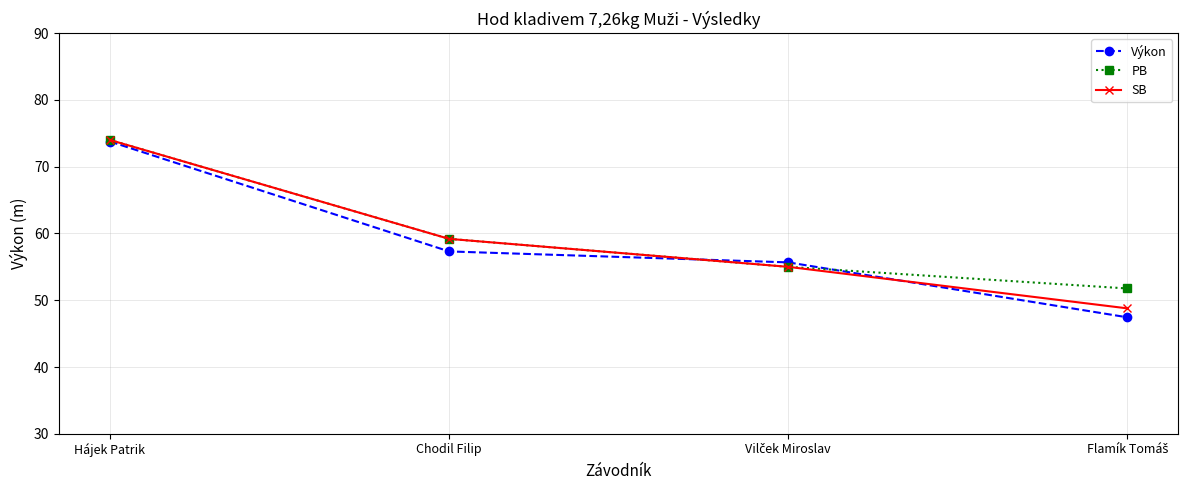

How many lines are shown in the chart?

3